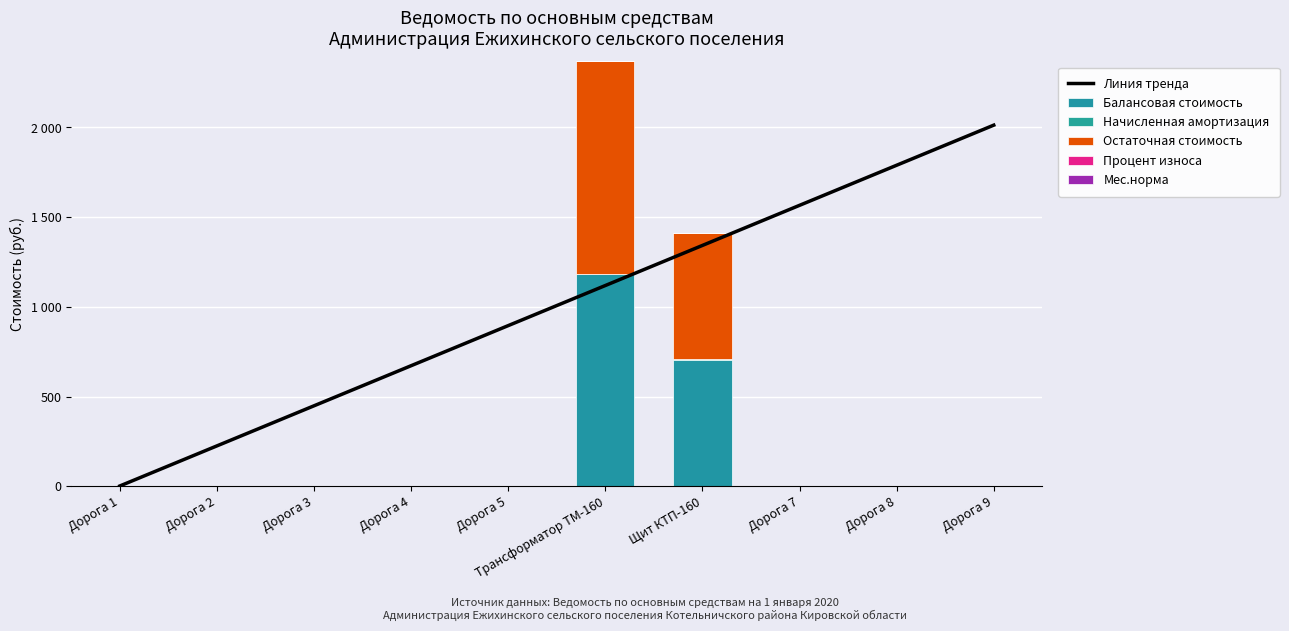

Count the number of data series in this chart.

6